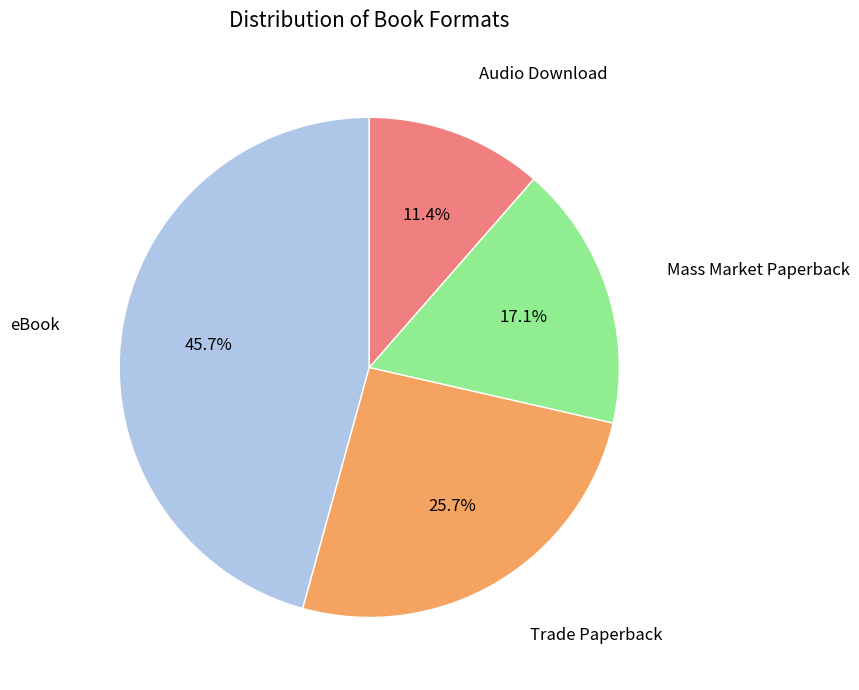

Is there any slice that represents more than half of the pie?

No